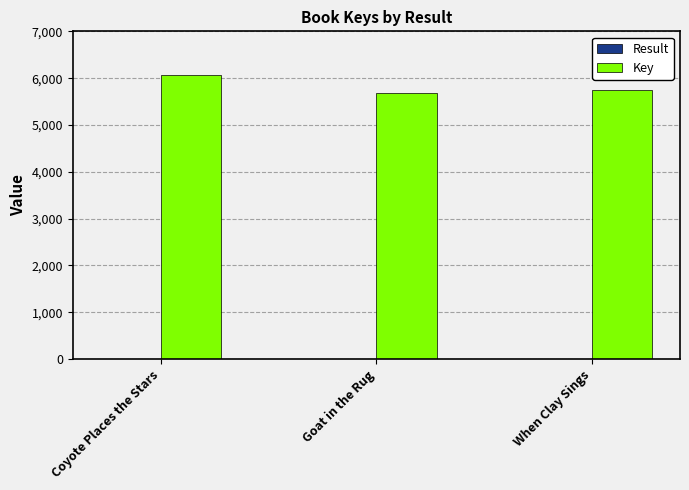

Which label corresponds to the largest value in the chart?

Coyote Places the Stars